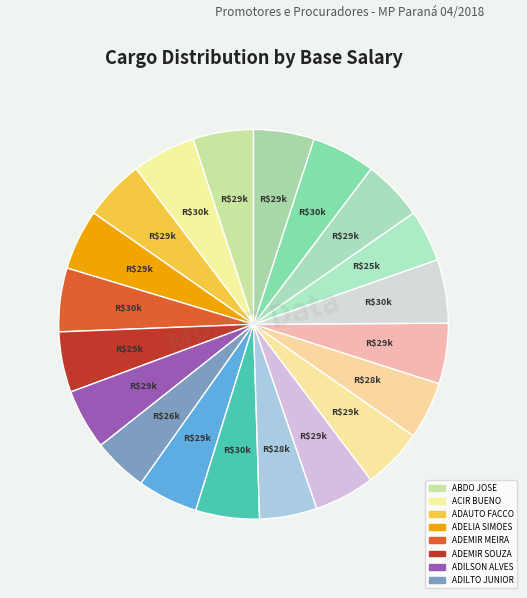

Which slice is the smallest?

ALAN WITCZAK